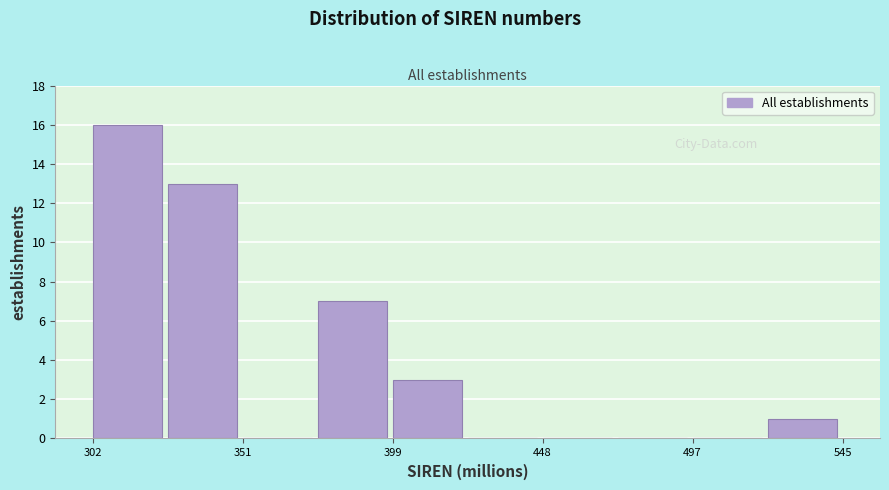

Reading left to right, transcribe this chart: for each bar, give the range it covers on the x-axis and its height. Neither the bar edges nor the heights are printed on the chart, so give them approximately, as read against the axes.

300 to 325: 16
325 to 350: 13
350 to 375: 0
375 to 400: 7
400 to 425: 3
425 to 450: 0
450 to 470: 0
470 to 495: 0
495 to 520: 0
520 to 545: 1